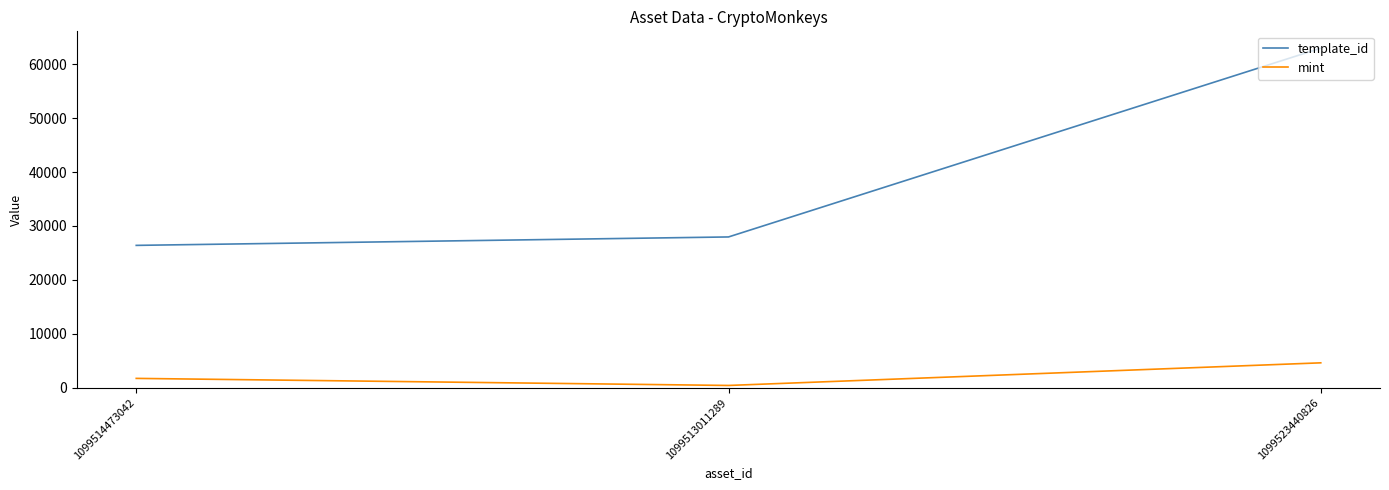

At which label does mint reach its minimum?

1099513011289